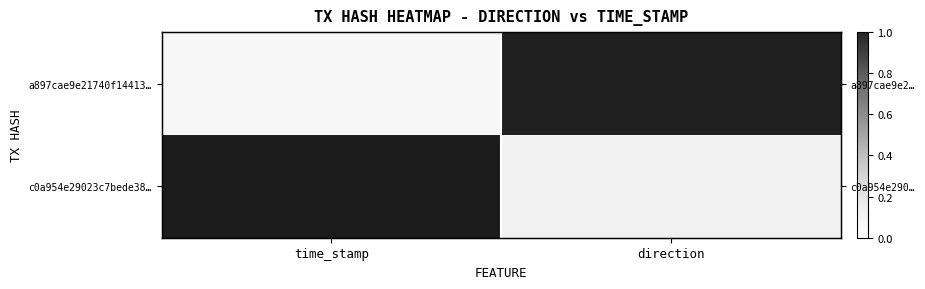

Which series changed the most between time_stamp and direction?

c0a954e29023c7bede38…